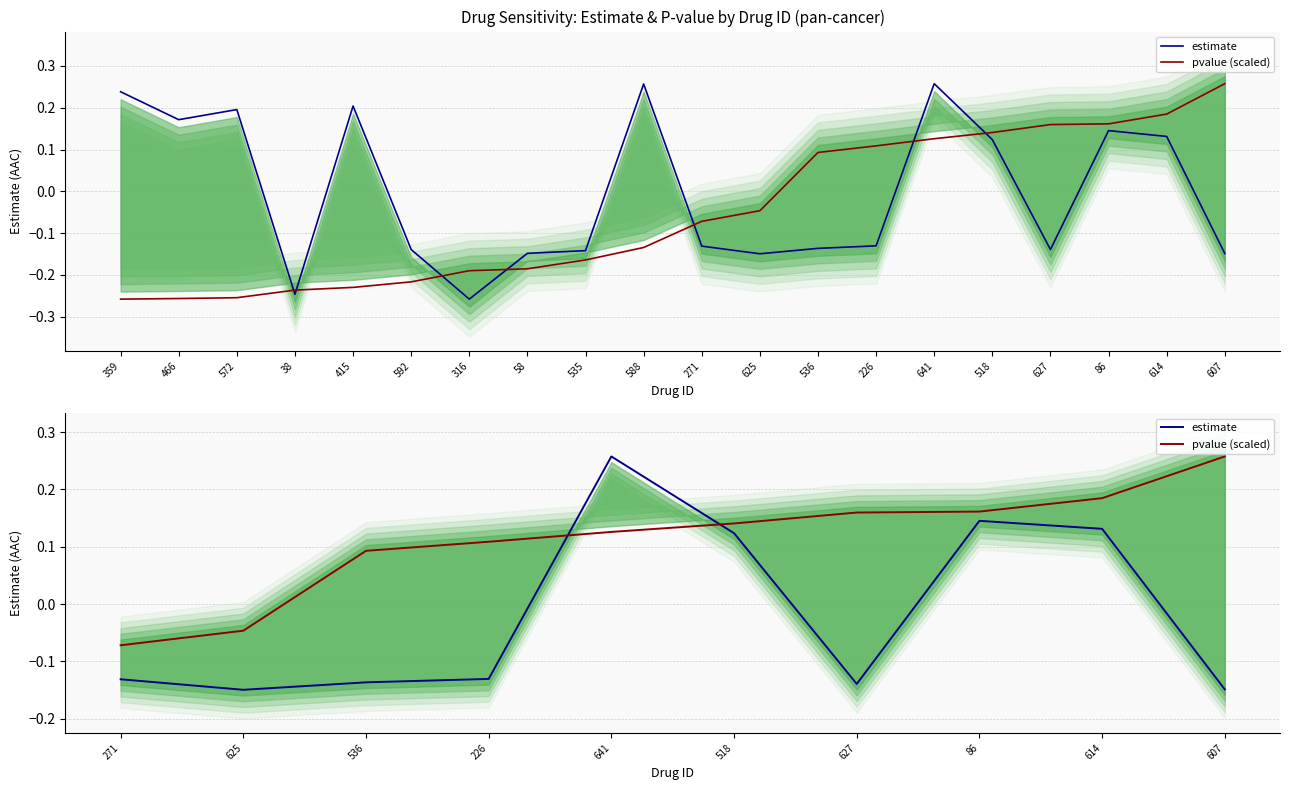

Reading right to left, transcribe all the data shown in this chart.

estimate: -0.1	0.1	0.1	-0.1	0.1	0.3	-0.1	-0.1	-0.1	-0.1
pvalue (scaled): 0.3	0.2	0.2	0.2	0.1	0.1	0.1	0.1	-0.0	-0.1